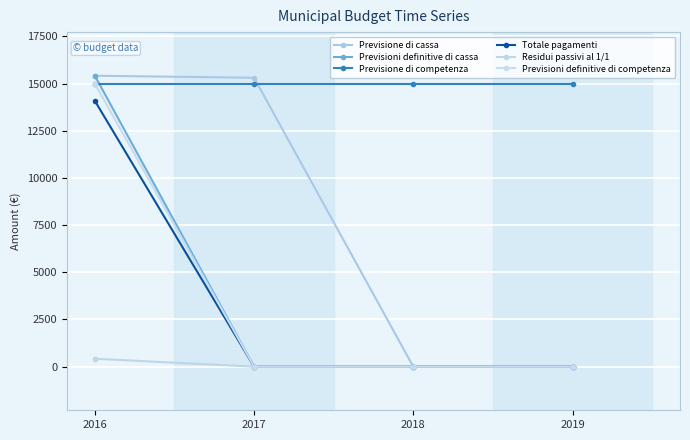

The Previsione di competenza series shows 23296.9 at 2016. True or false?

False